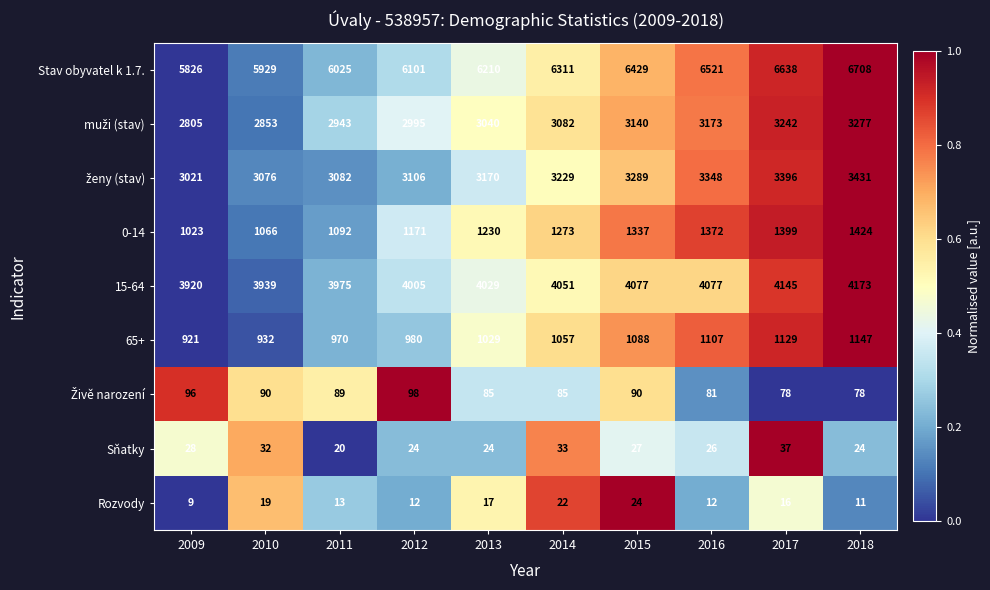

The value of Rozvody at 2016 is 12. True or false?

True